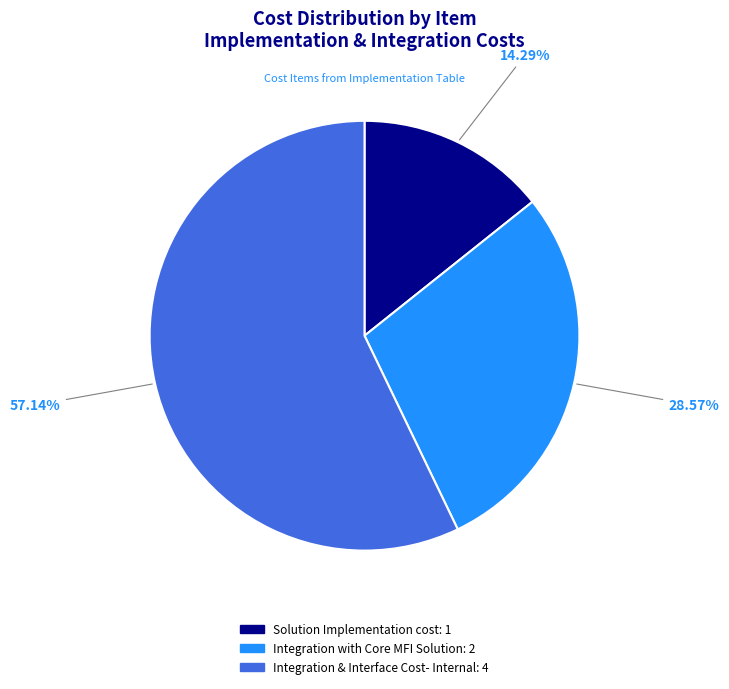

Which slice is the largest?

Integration & Interface Cost- Internal